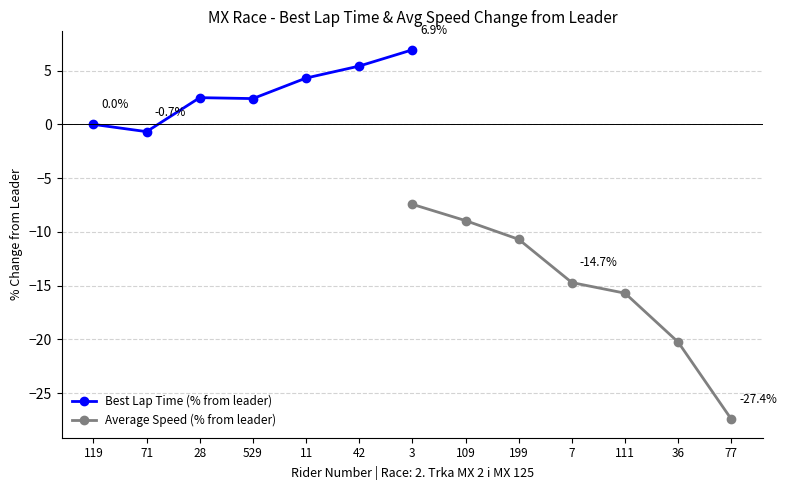

What is the sum of all Best Lap Time (% from leader) values?

20.9